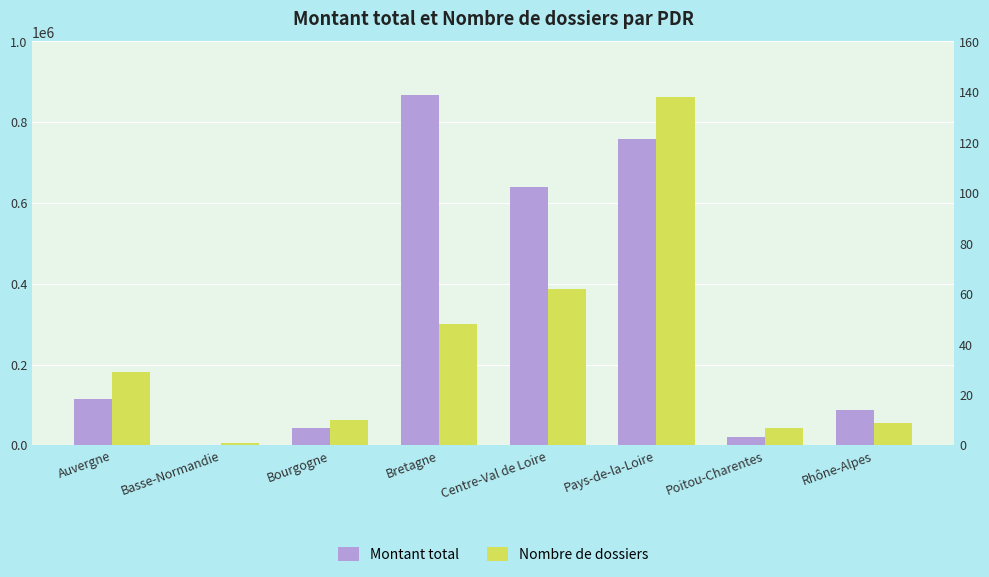

How many values in the Montant total series exceed 114173?

4